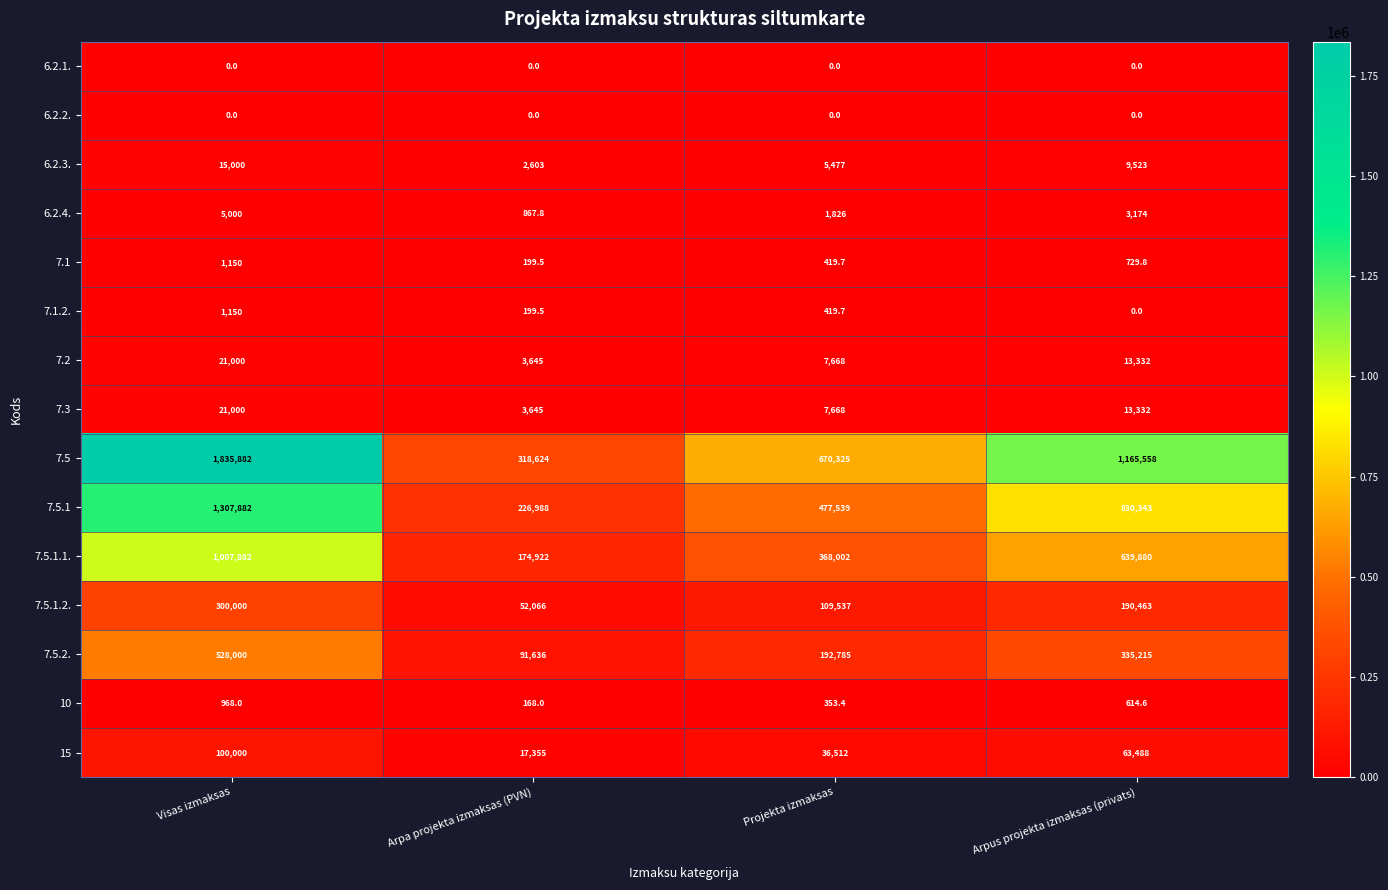

Count the number of categories in the chart.

4